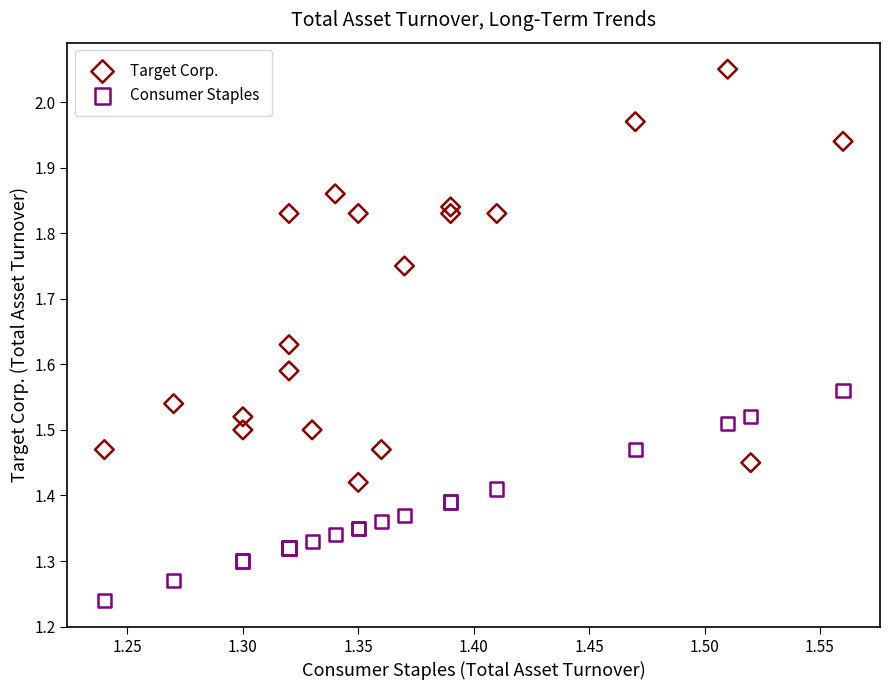

Which series contains the lowest Y value?

Consumer Staples